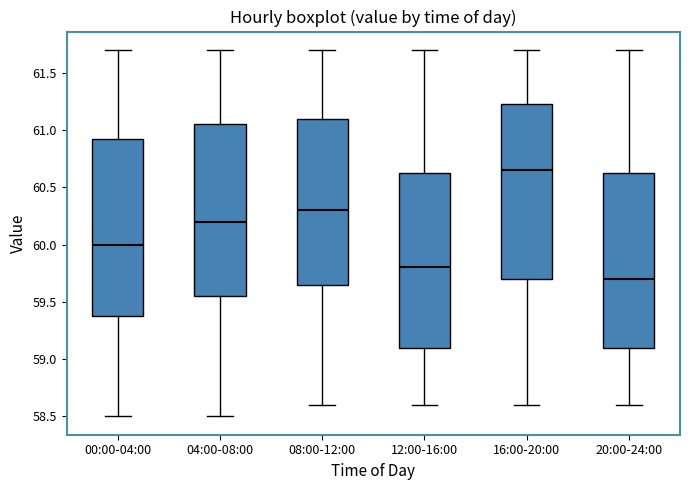

Reading left to right, transcribe this box plot: for each box, give where its median line is, the range the box spans, and where its two whiskers end, as read against the y-axis. The values are not printed on the chart, so give them approximately, as read against the axis.

00:00-04:00: median 60.00, box 59.40 to 60.95, whiskers 58.50 to 61.70
04:00-08:00: median 60.20, box 59.55 to 61.05, whiskers 58.50 to 61.70
08:00-12:00: median 60.30, box 59.65 to 61.10, whiskers 58.60 to 61.70
12:00-16:00: median 59.80, box 59.10 to 60.65, whiskers 58.60 to 61.70
16:00-20:00: median 60.65, box 59.70 to 61.25, whiskers 58.60 to 61.70
20:00-24:00: median 59.70, box 59.10 to 60.65, whiskers 58.60 to 61.70